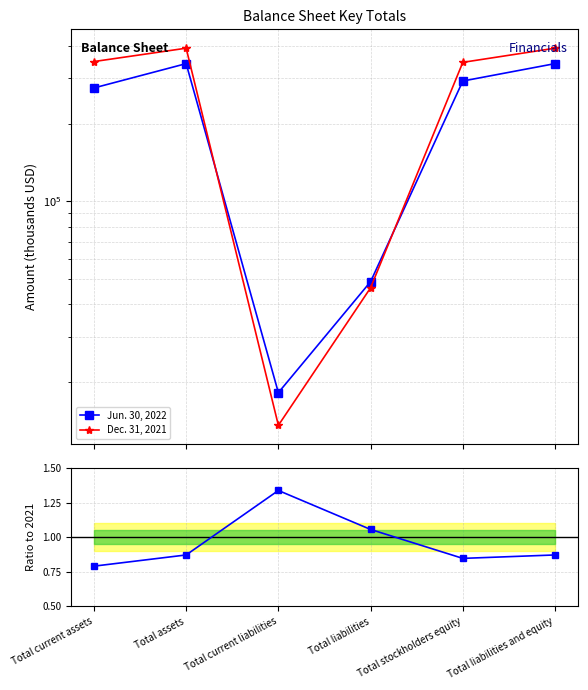

At which label does Jun. 30, 2022 reach its minimum?

Total current liabilities